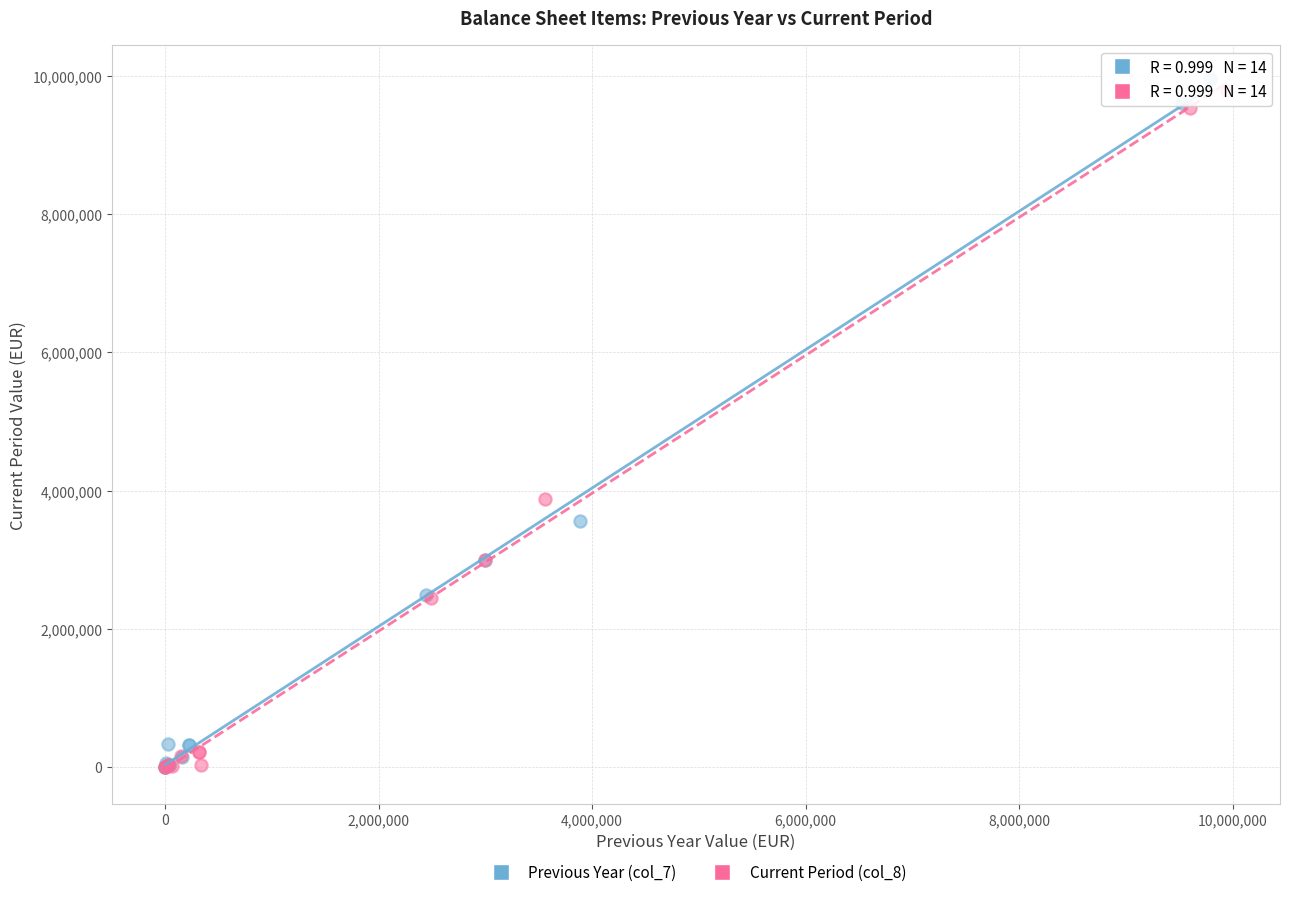

Which series contains the highest Y value?

Previous Year (col_7)